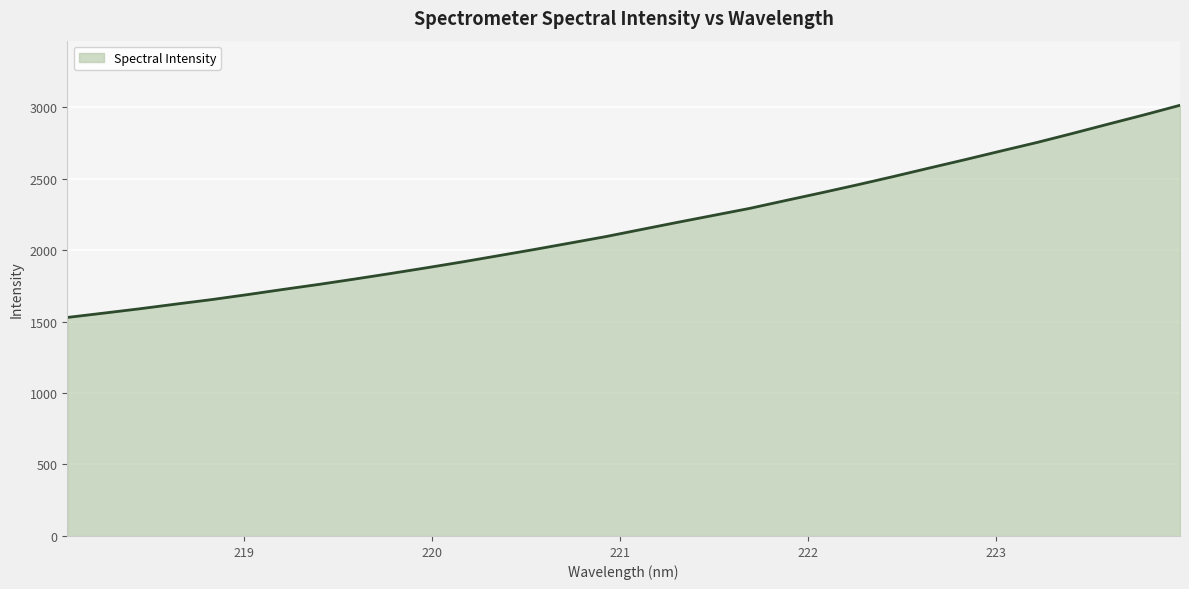

What is the difference between the maximum and minimum values?

1484.1